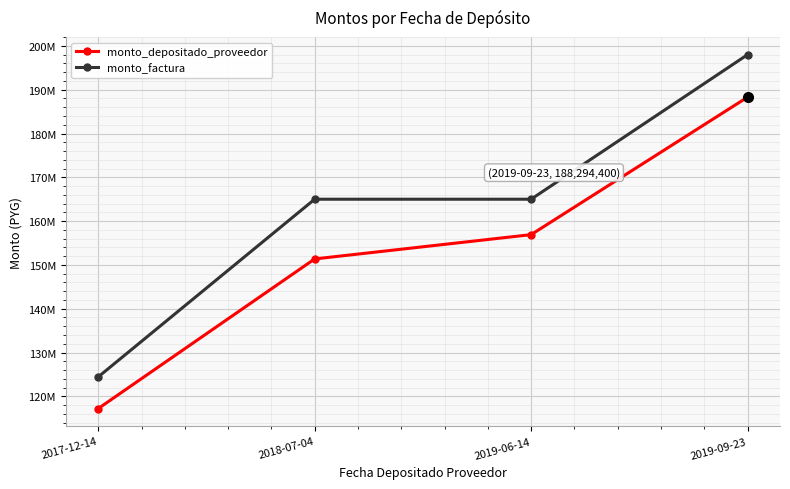

What is the label of the 4th point from the left?

2019-09-23